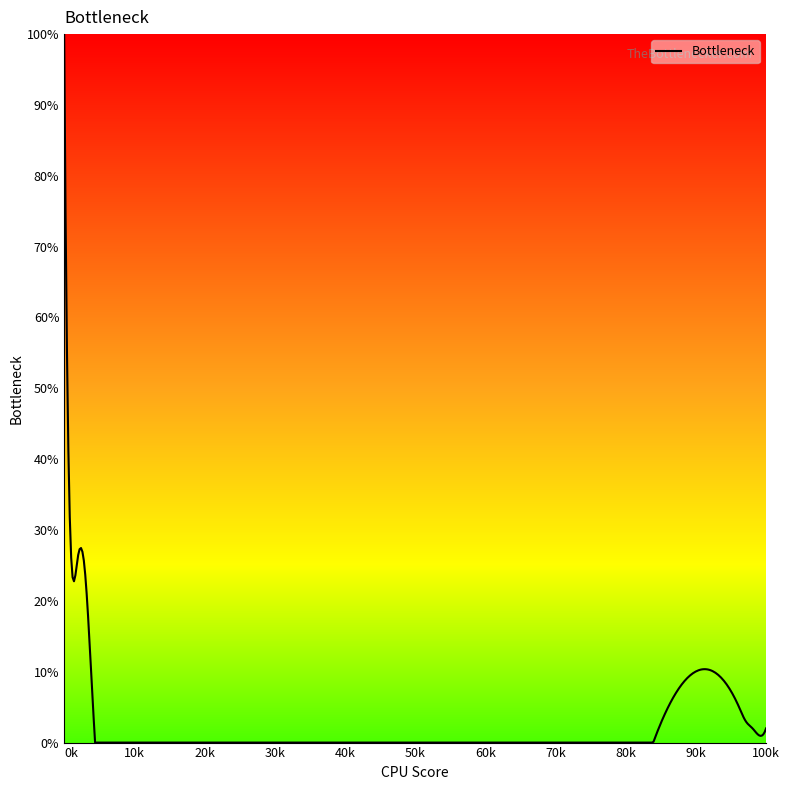

What is the difference between the maximum and minimum values?

100.0